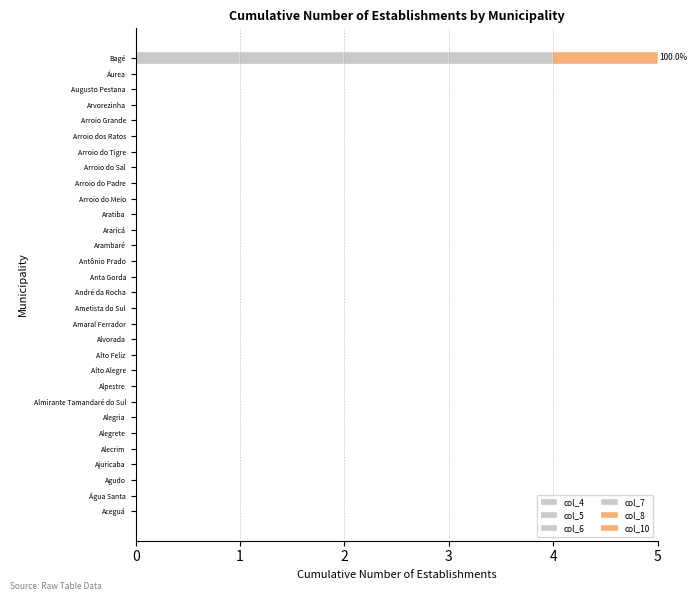

How many data points does each series have?

30